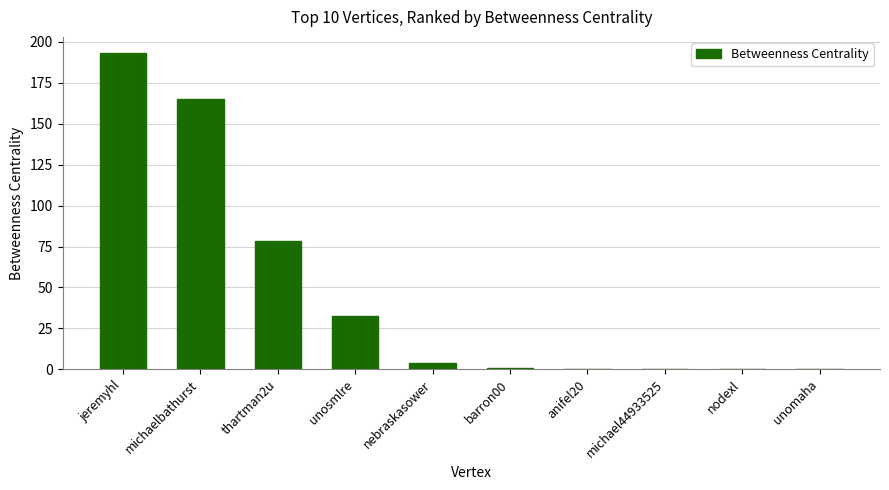

What is the sum of the values at barron00 and unosmlre?

33.2